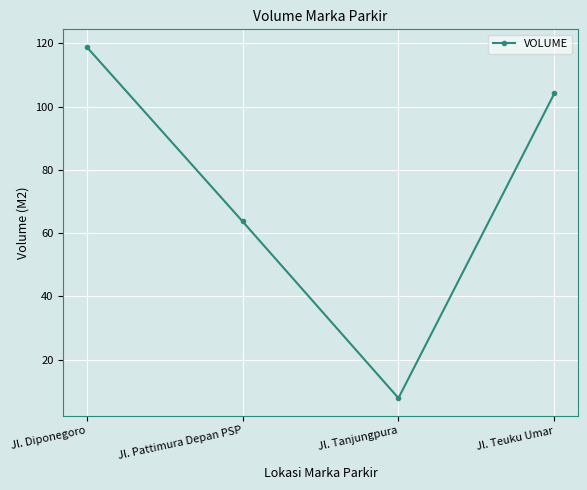

Rank the categories by value from lowest to highest.

Jl. Tanjungpura, Jl. Pattimura Depan PSP, Jl. Teuku Umar, Jl. Diponegoro